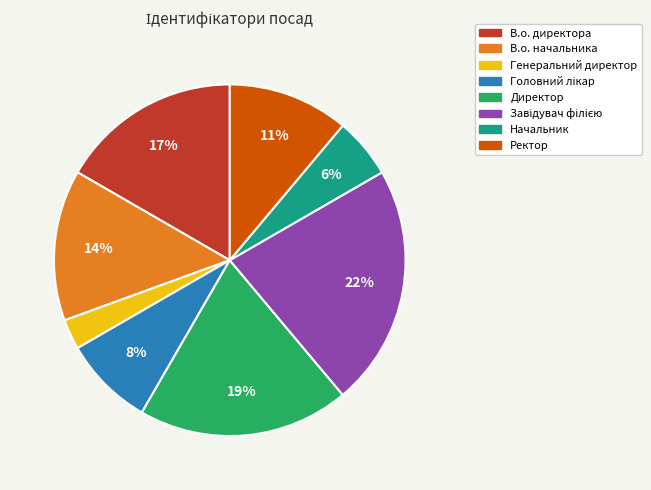

The Начальник slice represents 18% of the pie. True or false?

False